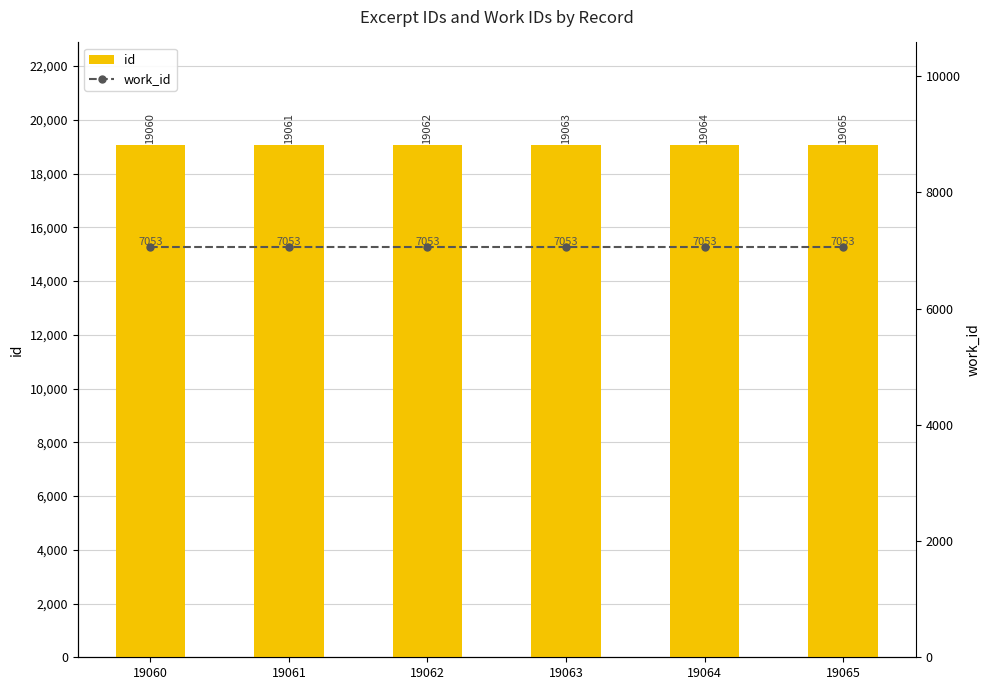

What is the value of the id bar at the 3rd from the left?

19062